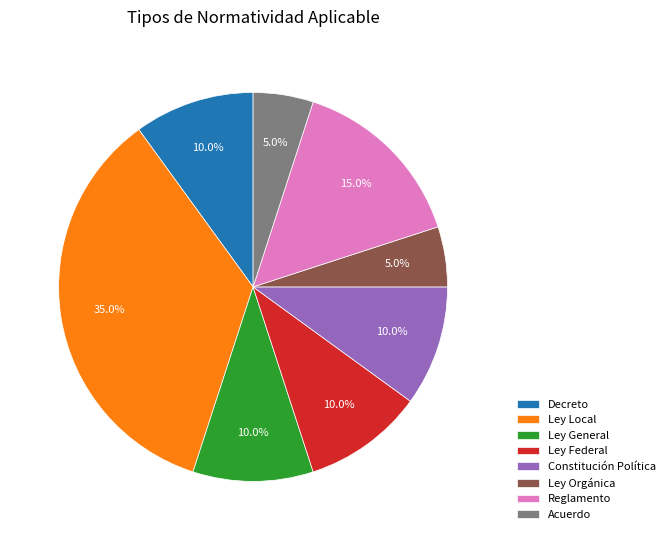

Between Constitución Política and Ley Local, which is larger?

Ley Local